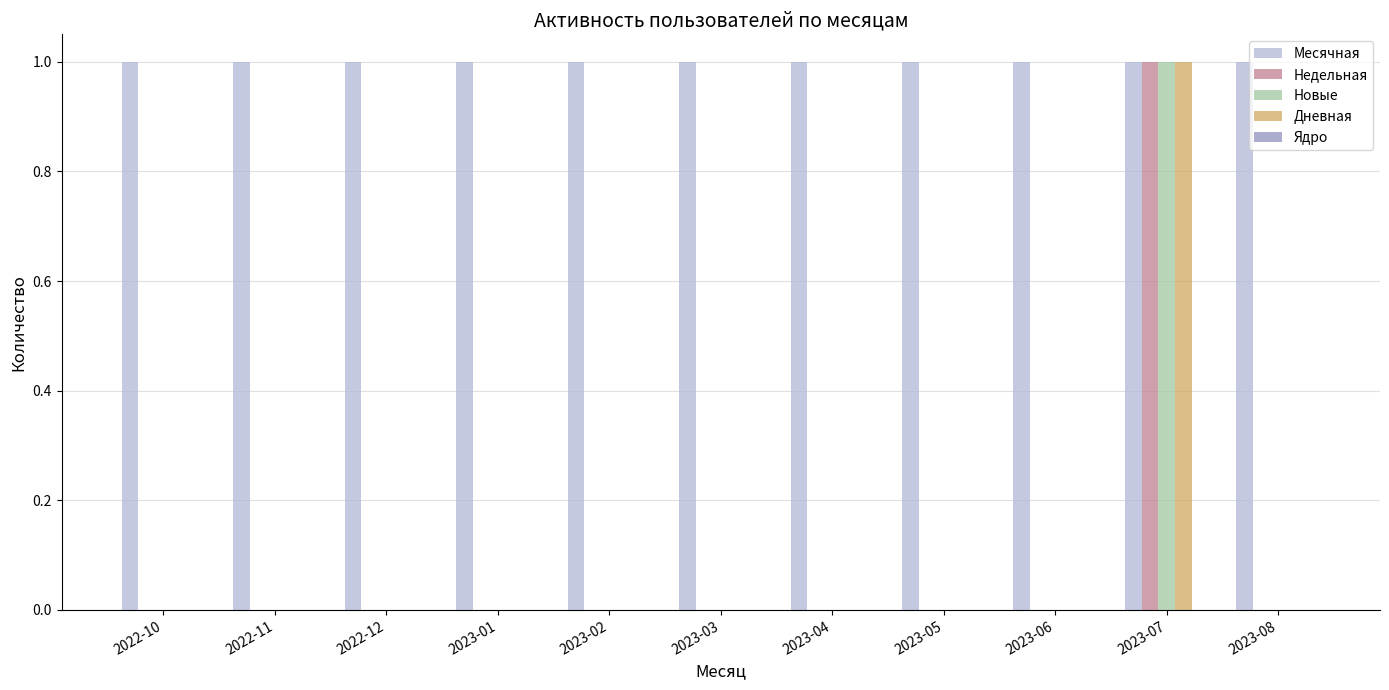

True or false: Новые has a value of 0 at 2023-04.

True